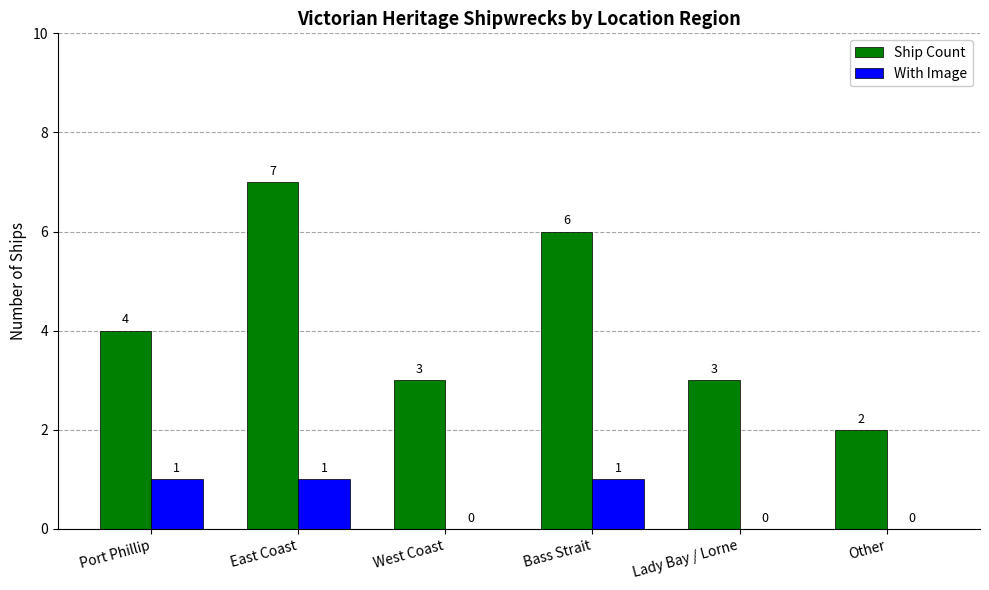

Count the Ship Count values in the range 3 to 6.

4